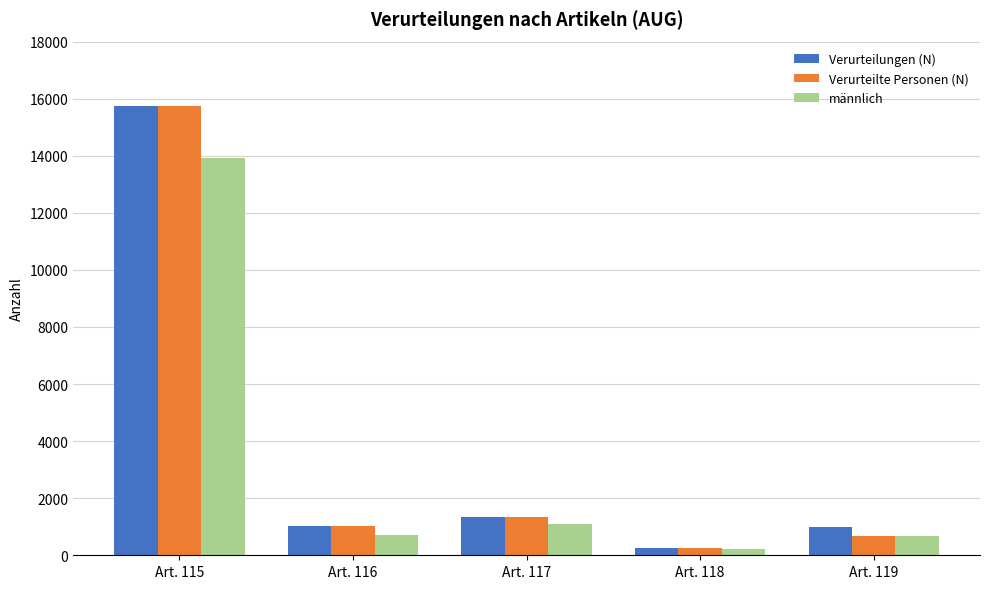

At how many categories does at least one series exceed 12034?

1